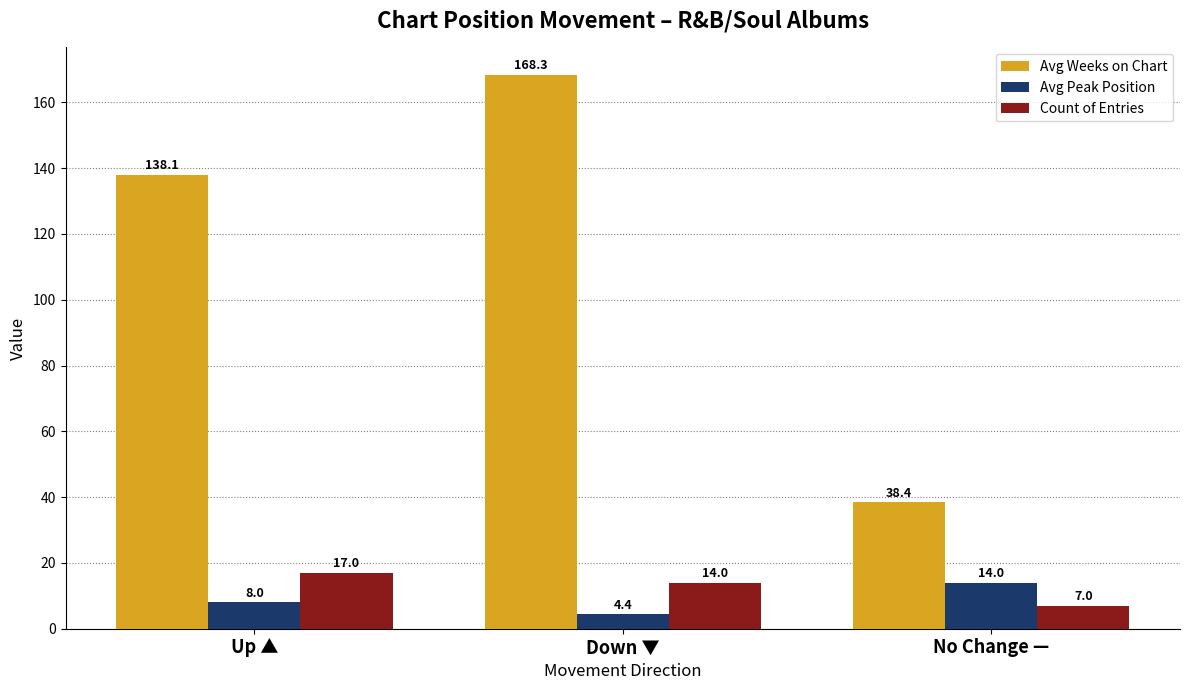

Reading left to right, list all the values displayed in this chart.

Avg Weeks on Chart: 138.1	168.3	38.4
Avg Peak Position: 8.0	4.4	14.0
Count of Entries: 17.0	14.0	7.0